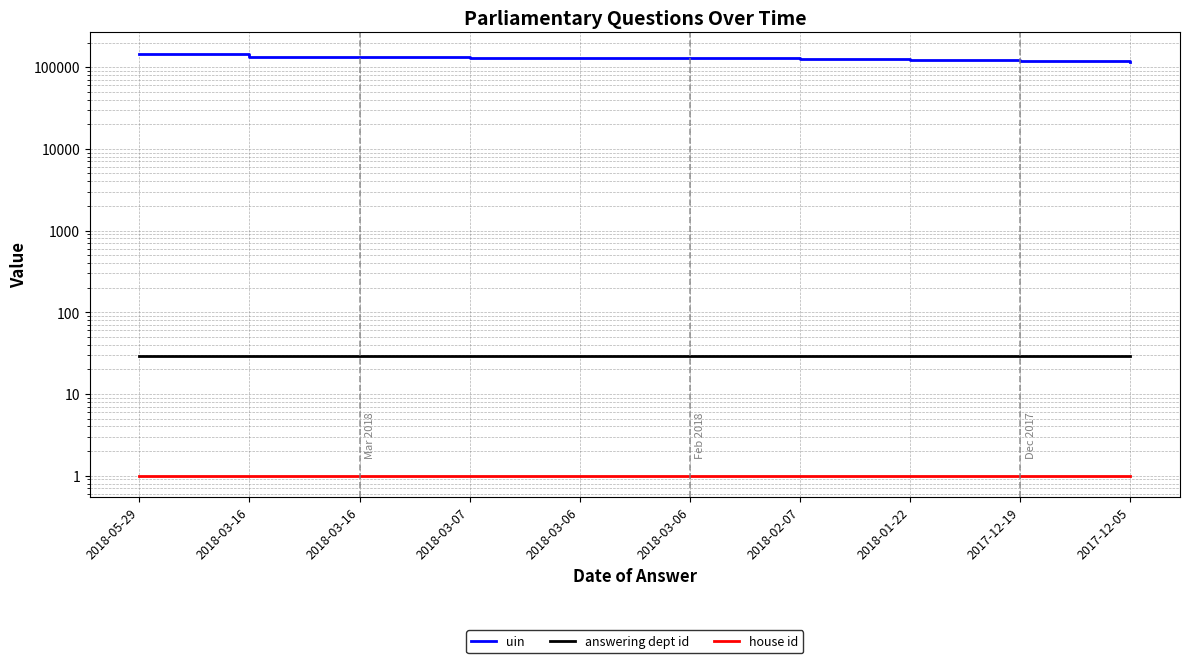

What is the average value of the house id series?

1